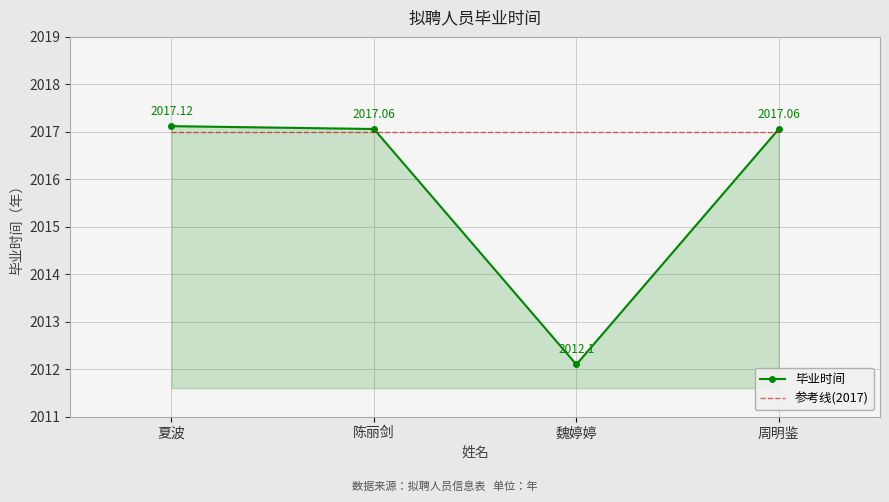

True or false: 参考线(2017) has a value of 2017.0 at 陈丽剑.

True